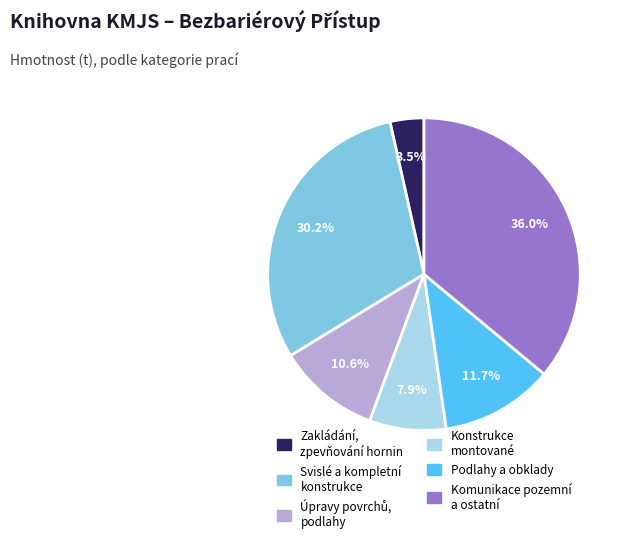

To the nearest percent, what is the average slice percentage?

17%